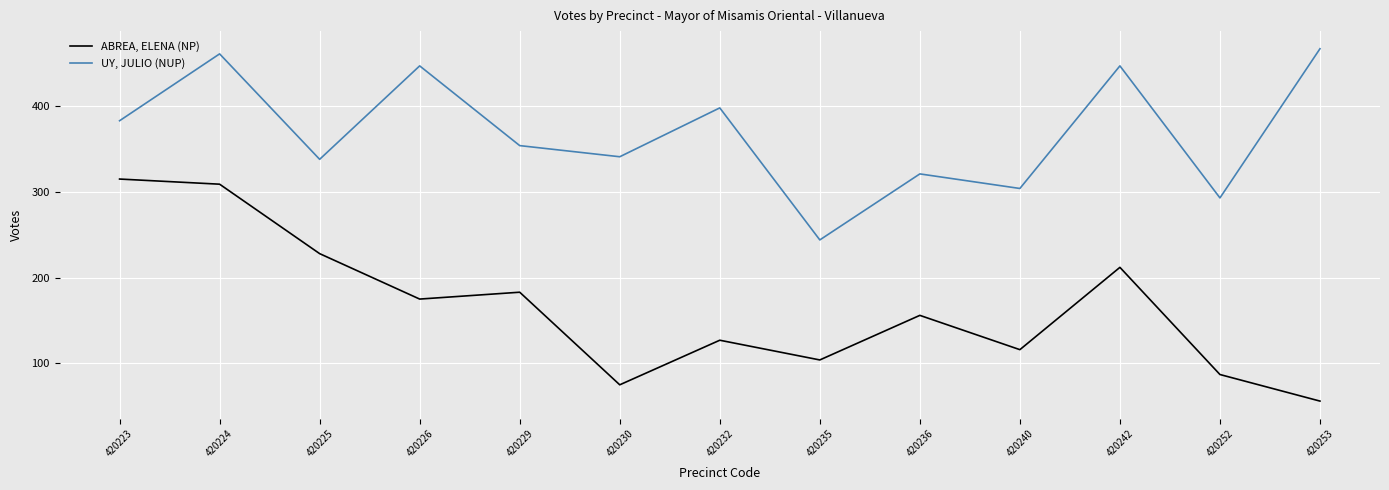

At which category does UY, JULIO (NUP) reach its first local peak?

420224